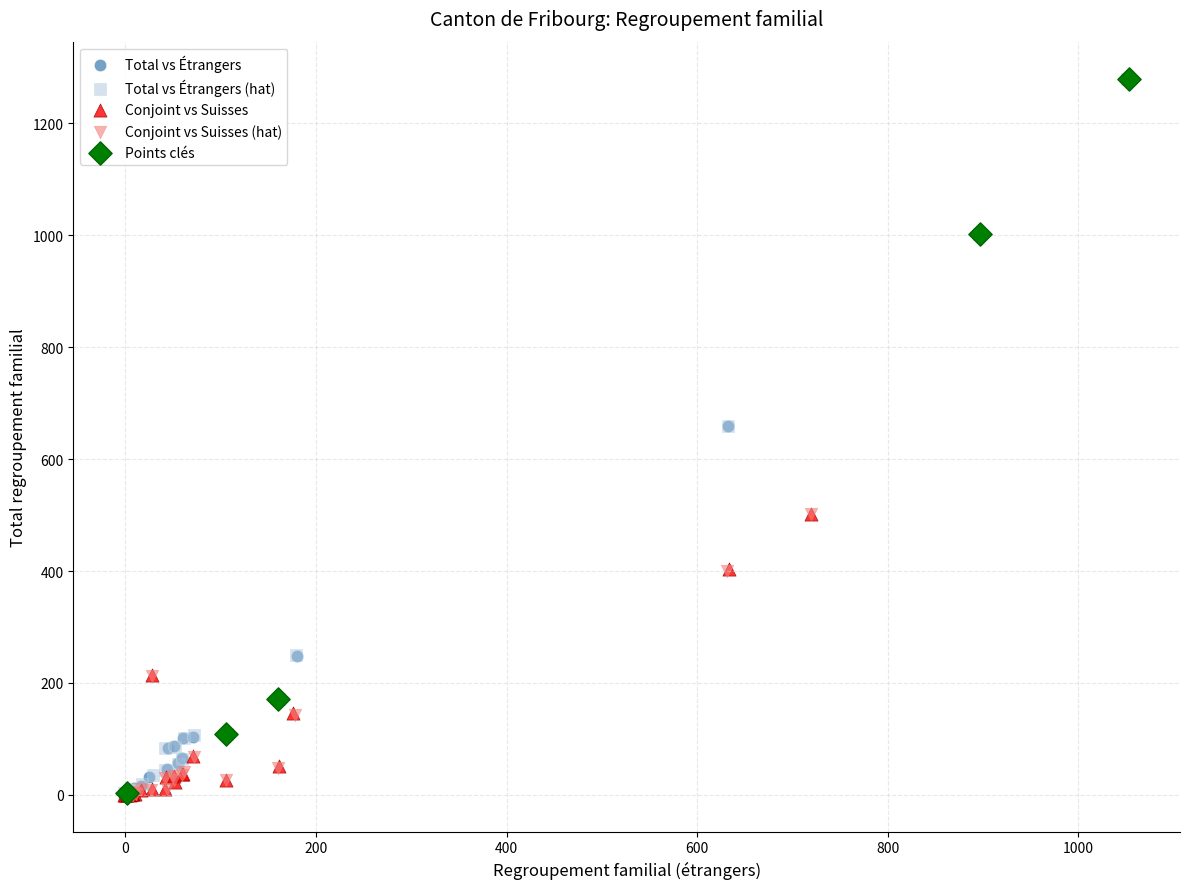

Which series has the largest Y range (max minus min)?

Total vs Étrangers